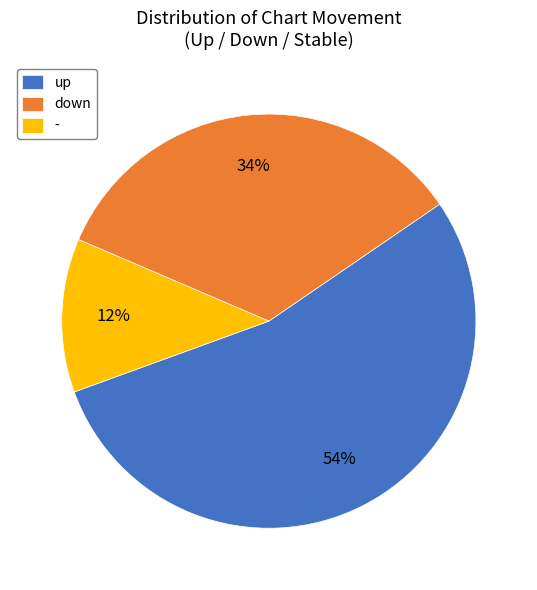

How many segments does this pie chart have?

3